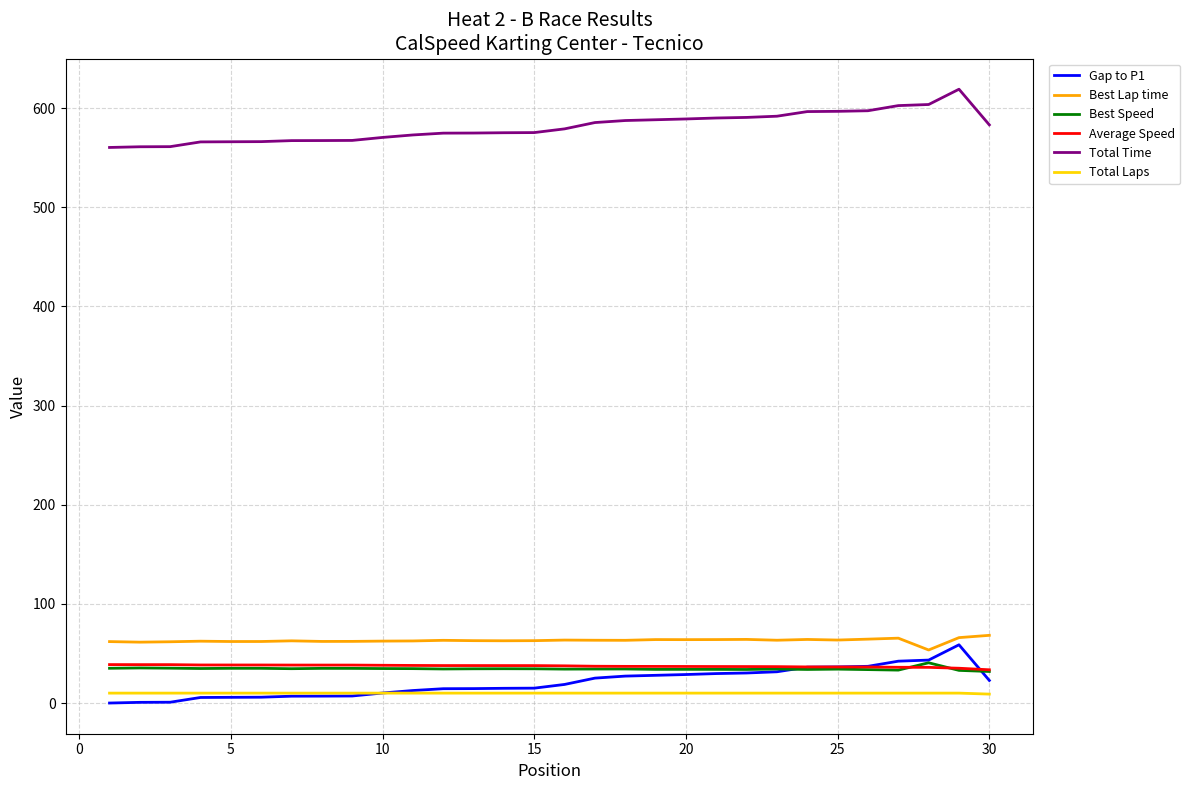

Which series has the largest total across all categories?

Total Time